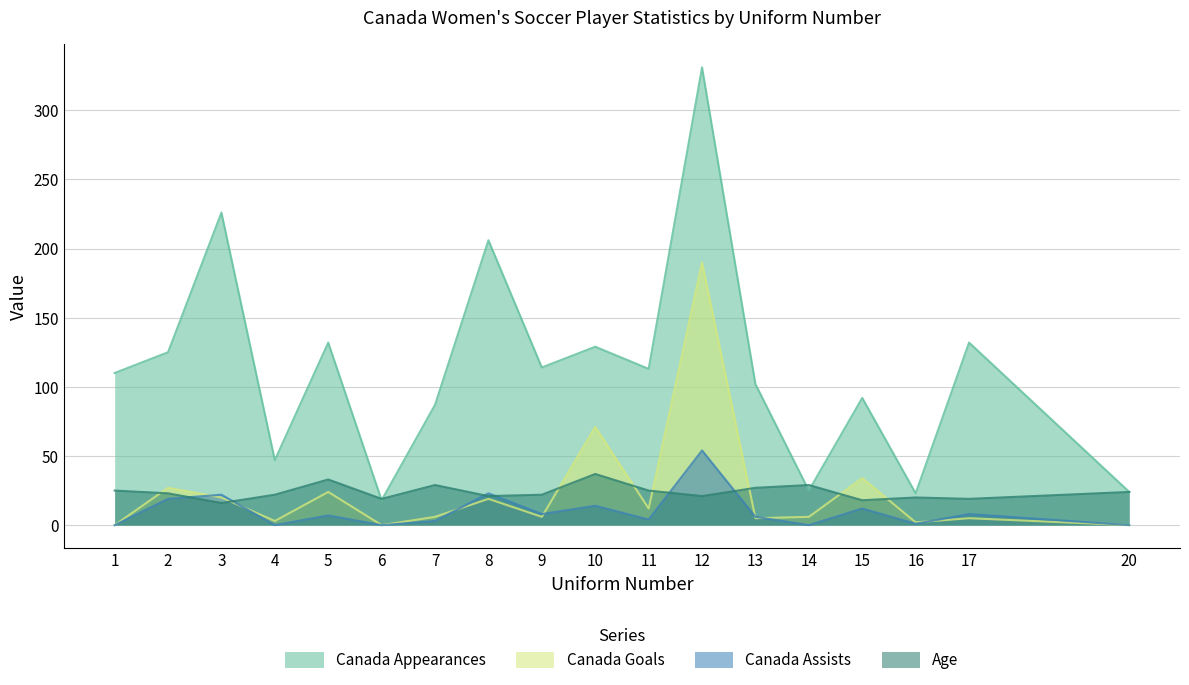

Rank the series by their maximum value, from lowest to highest.

Age, Canada Assists, Canada Goals, Canada Appearances